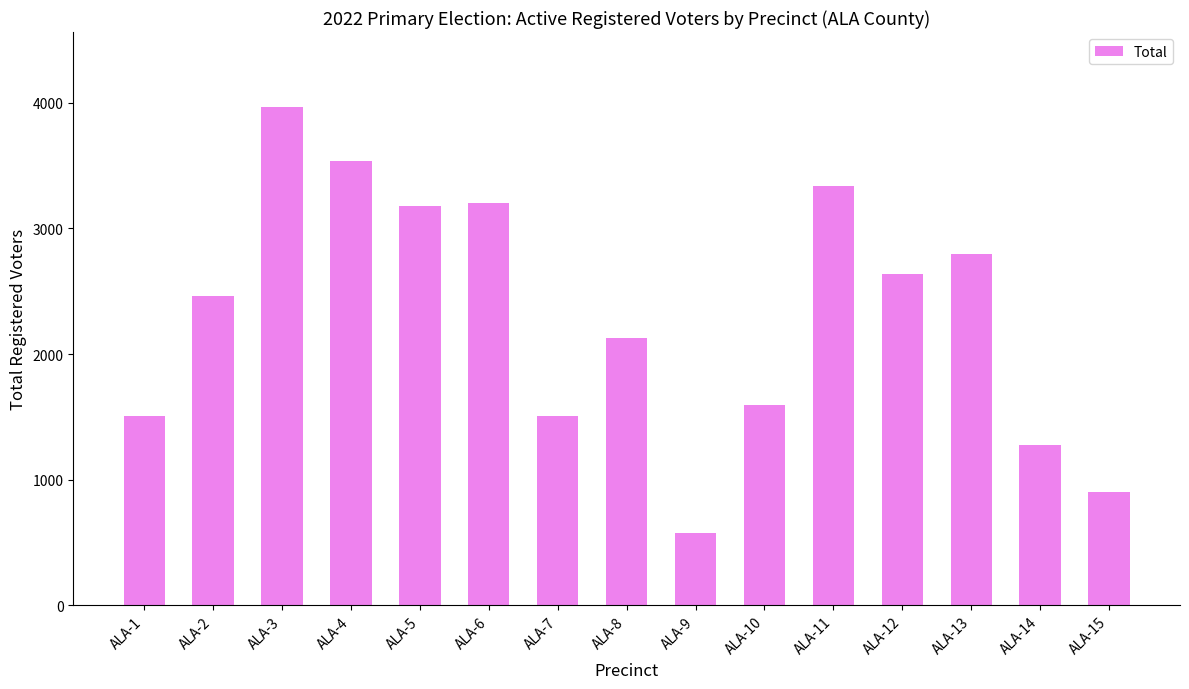

Are the bars grouped side by side (vs. stacked)?

No